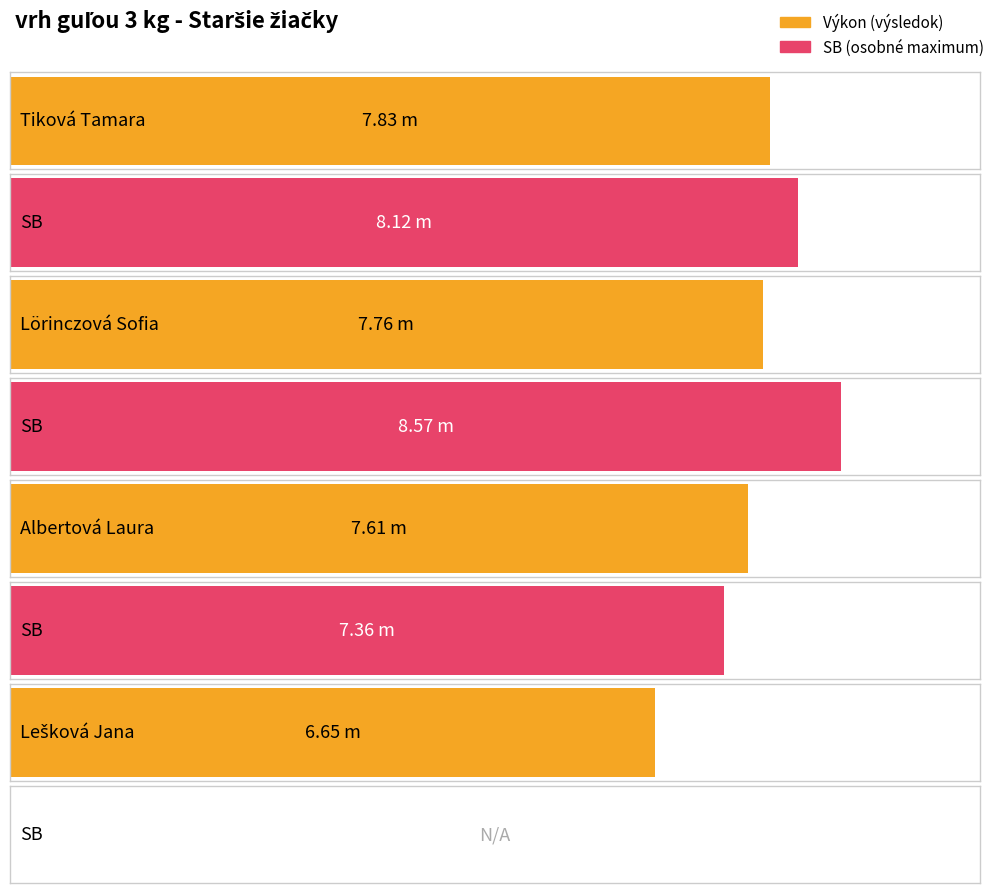

At which label does SB reach its minimum?

Lešková Jana